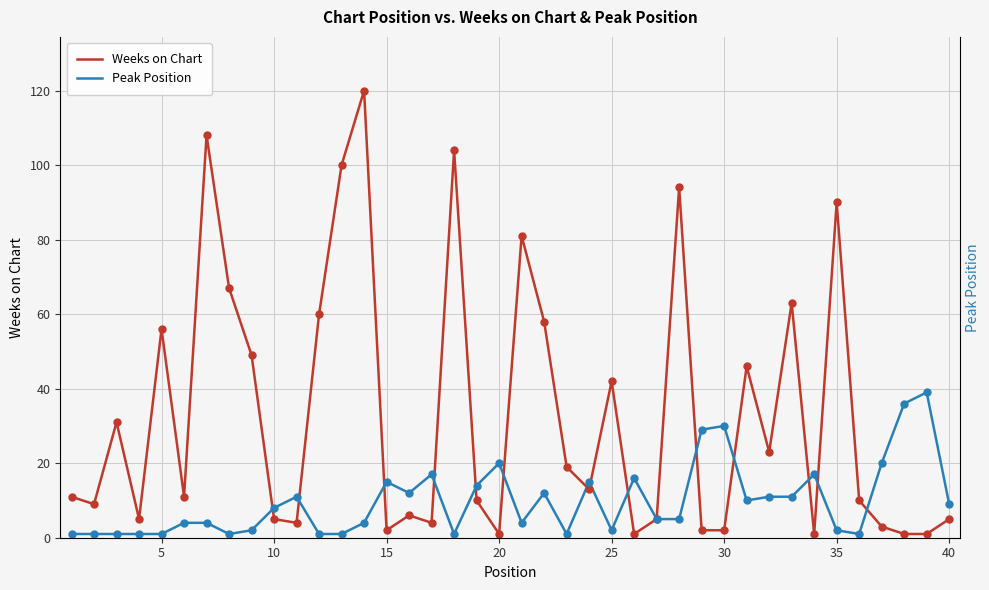

Which series has the largest total across all categories?

Weeks on Chart